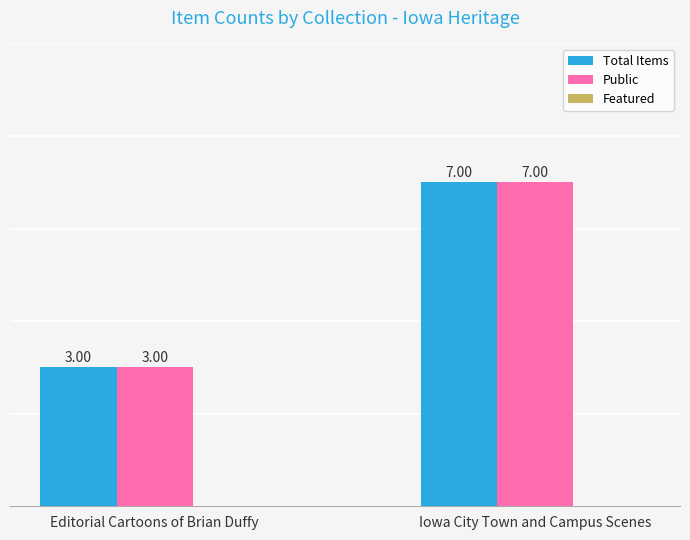

What is the label of the 2nd bar from the left?

Iowa City Town and Campus Scenes